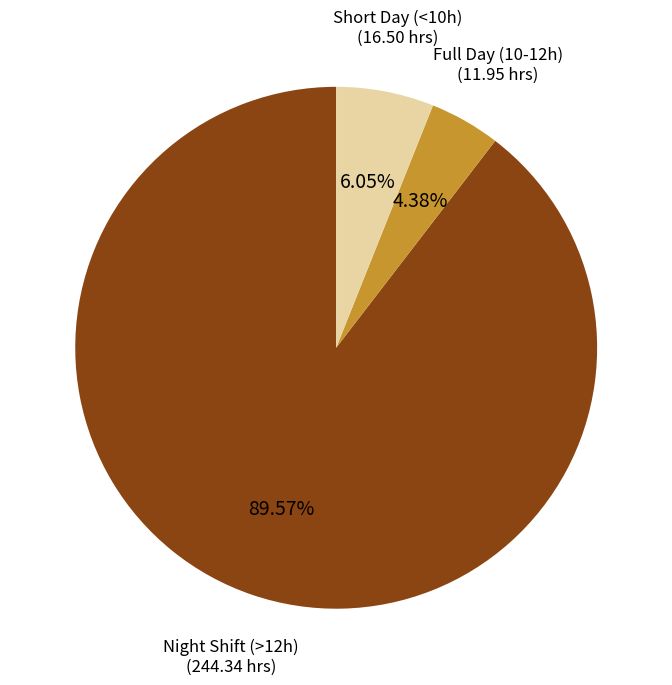

Does any single category account for the majority?

Yes